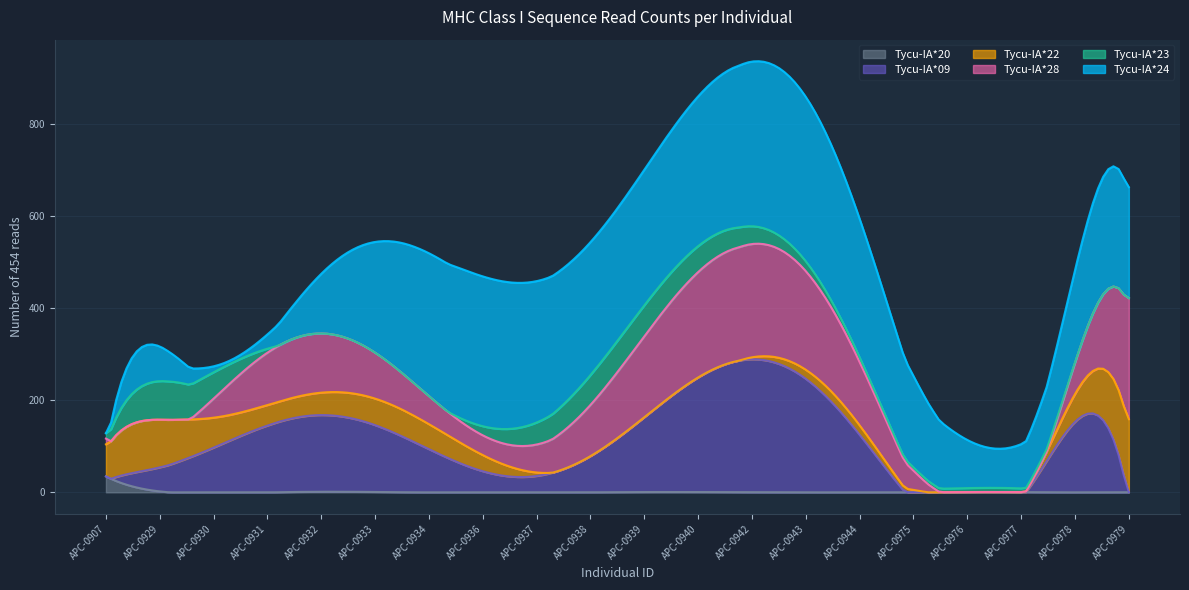

What is the maximum value for Tycu-IA*20?

34.5